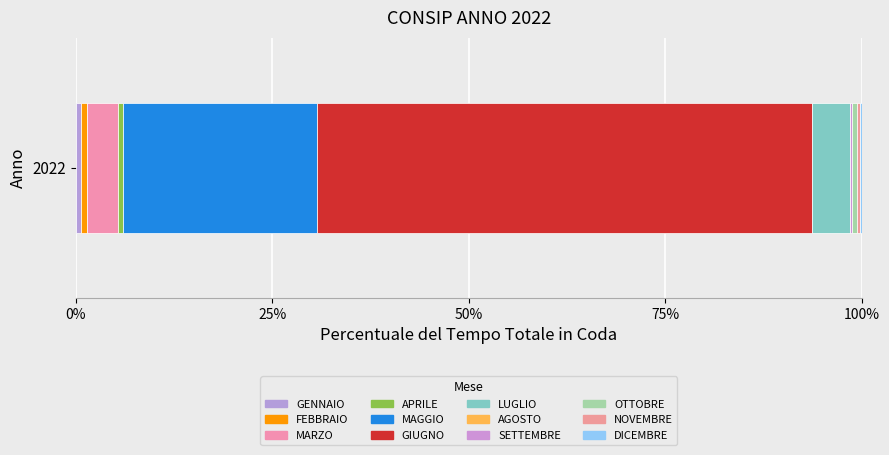

How many categories are shown in the chart?

1